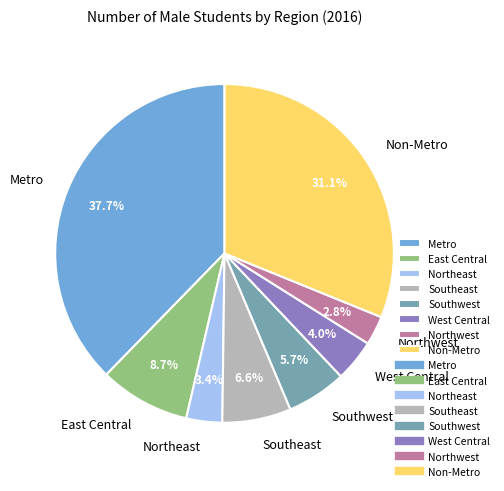

What percentage do East Central and West Central together represent?

12.7%